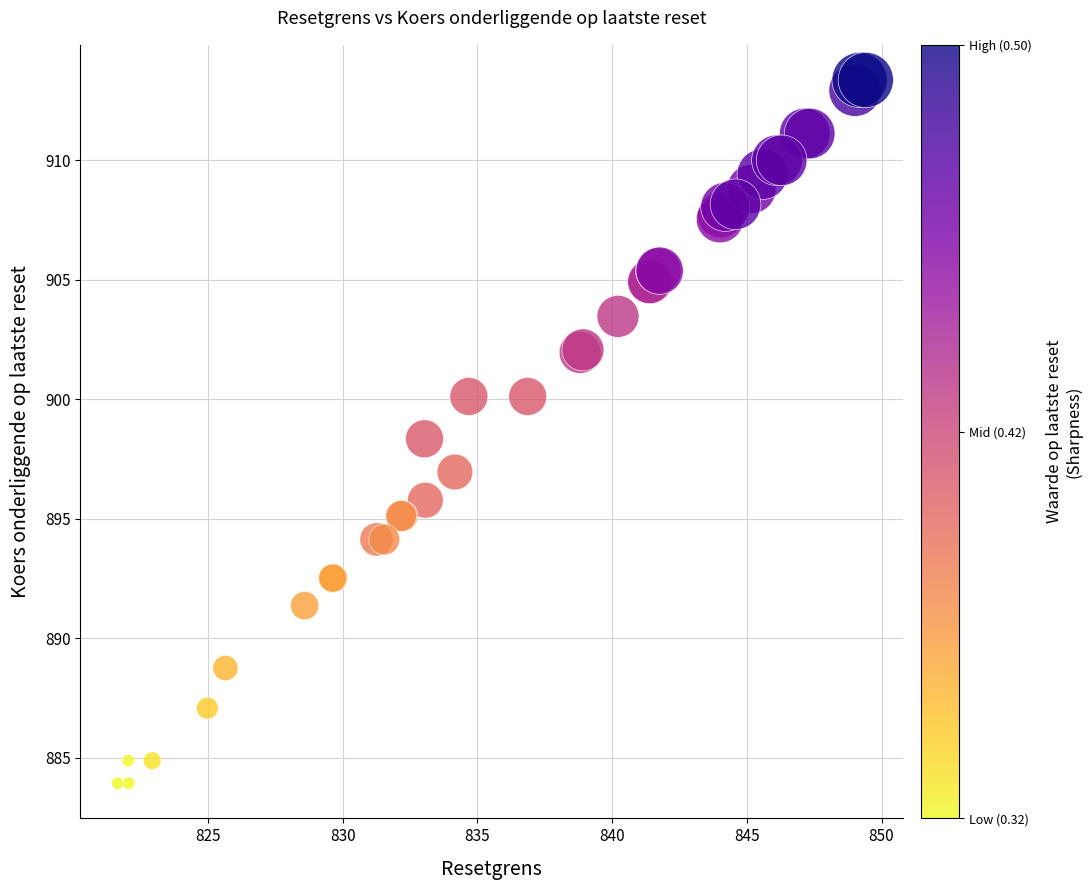

What Y value in the scatter plot is closest to 898?

898.3